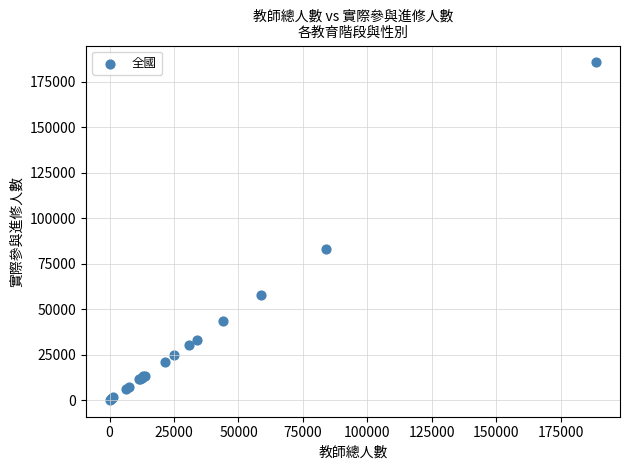

What Y value in the scatter plot is closest to 92846?

82995